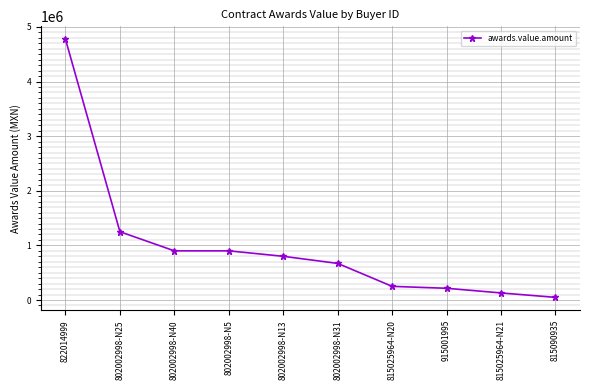

How many values are below 800000?

5